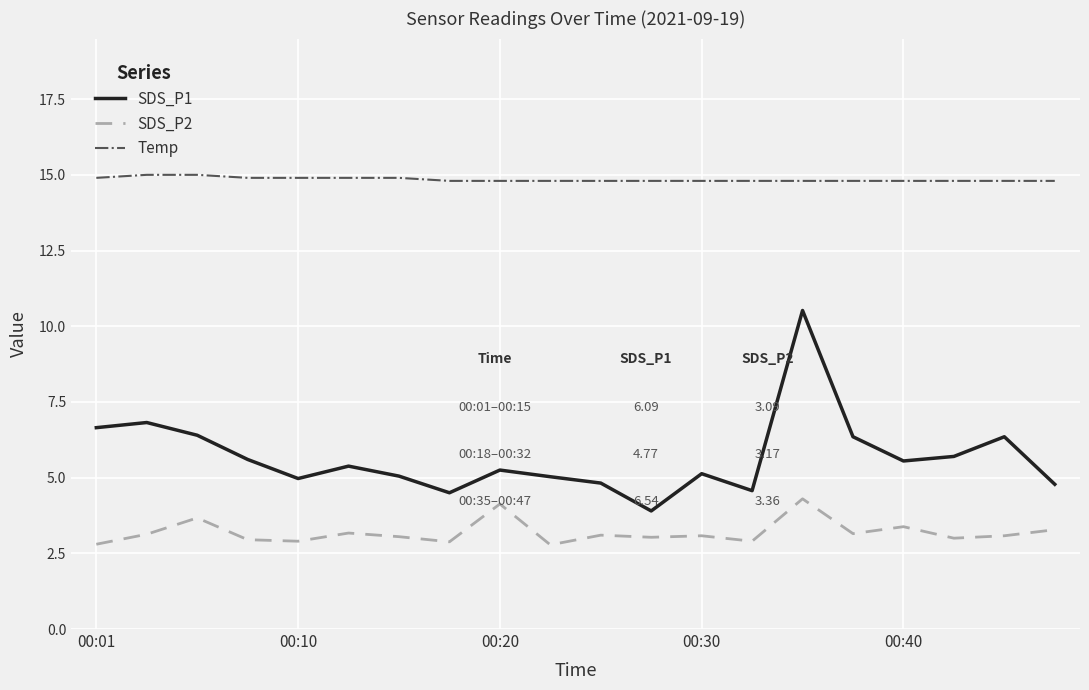

Which series has the largest total across all categories?

Temp